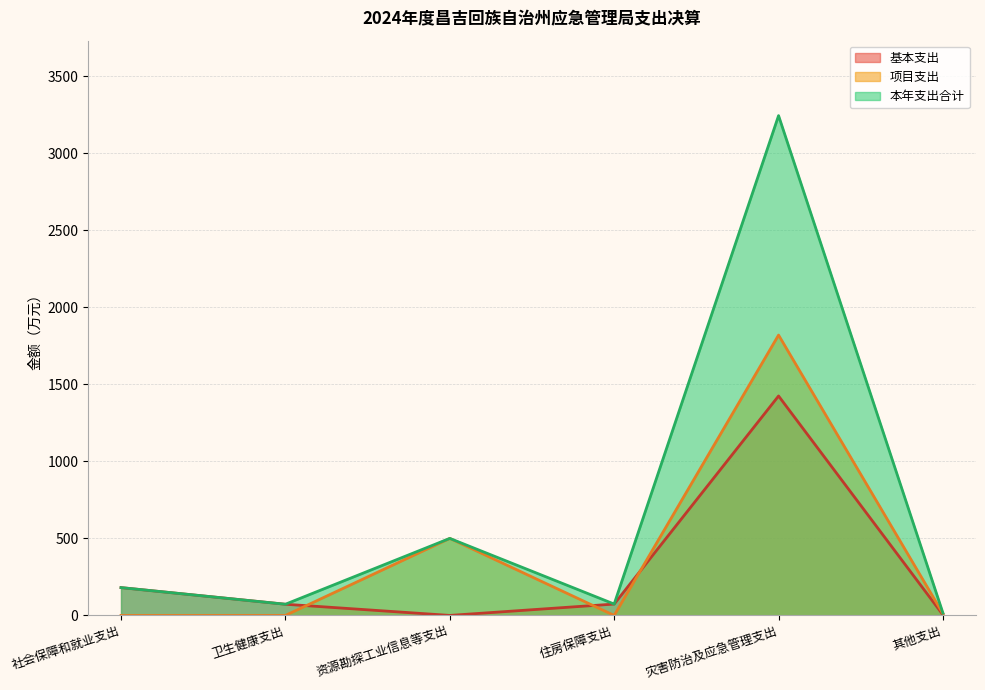

What is the label of the 3rd point from the right?

住房保障支出